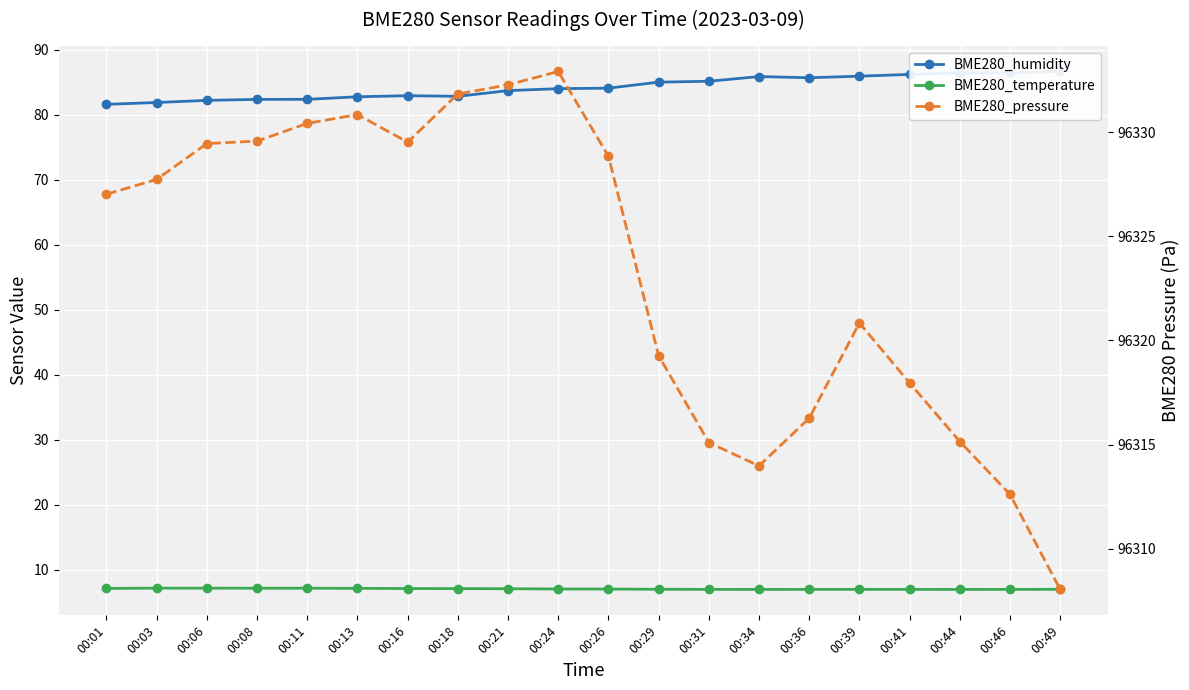

Reading right to left, transcribe all the data shown in this chart.

BME280_humidity: 86.6	86.4	86.5	86.2	85.9	85.7	85.9	85.1	85.0	84.1	84.0	83.7	82.8	82.9	82.8	82.4	82.3	82.2	81.9	81.6
BME280_temperature: 7.0	7.0	7.0	7.0	7.0	7.0	7.0	7.0	7.0	7.0	7.0	7.1	7.1	7.1	7.1	7.2	7.2	7.2	7.2	7.1
BME280_pressure: 96308.1	96312.6	96315.1	96318.0	96320.8	96316.3	96314.0	96315.1	96319.3	96328.8	96332.9	96332.3	96331.8	96329.5	96330.8	96330.4	96329.6	96329.4	96327.7	96327.0